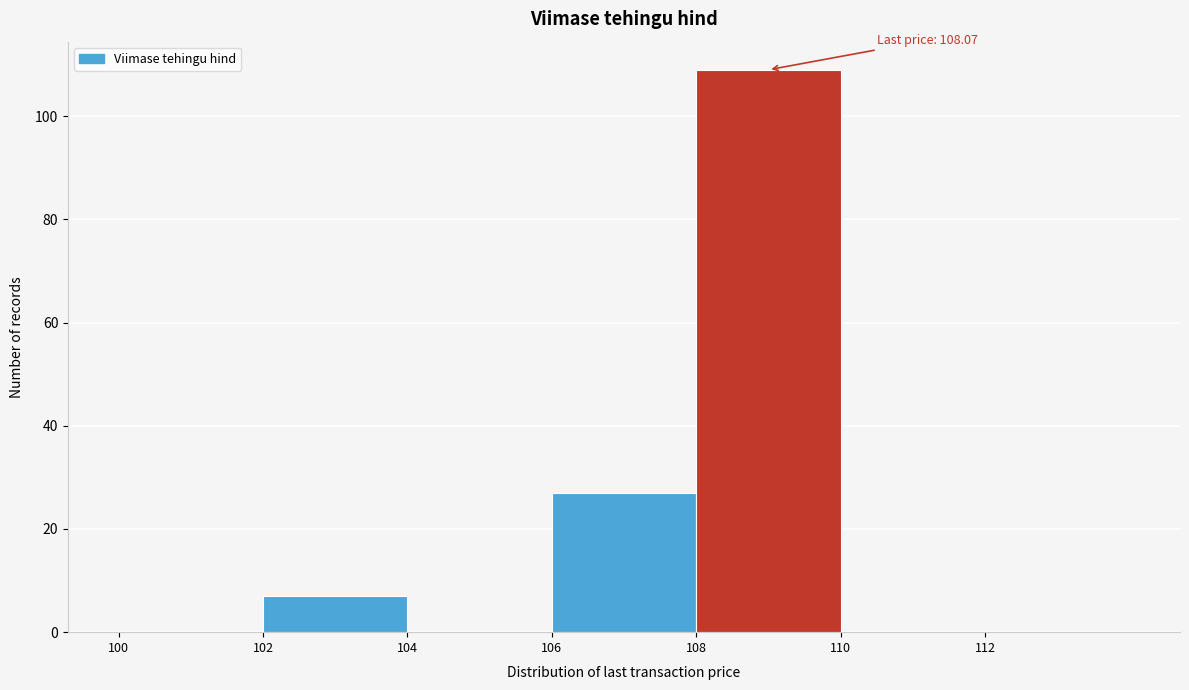

Over which range of the x-axis is the bar tallest?

108 to 110